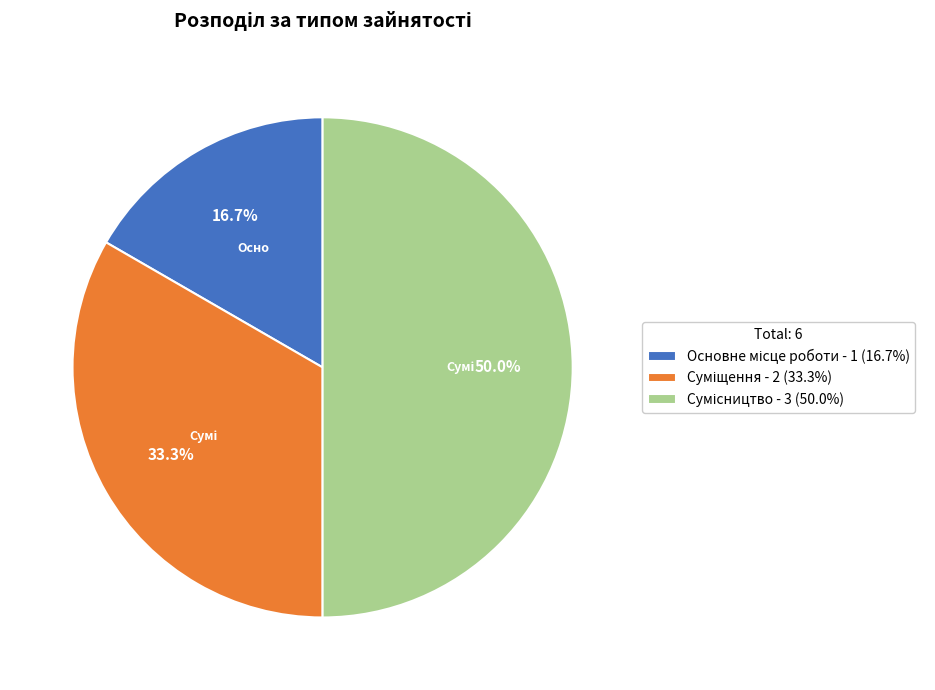

To the nearest percent, what portion does Суміщення represent?

33%